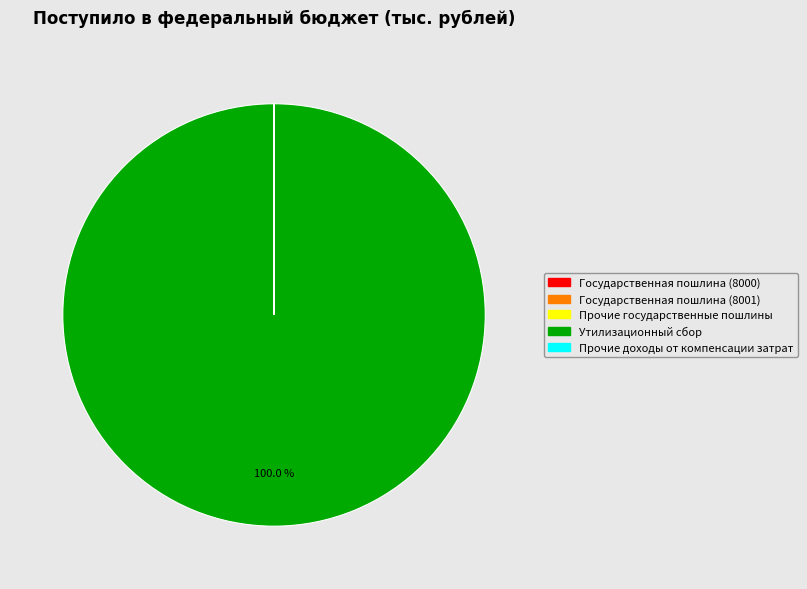

Is it true that Утилизационный сбор is 100% of the pie?

True